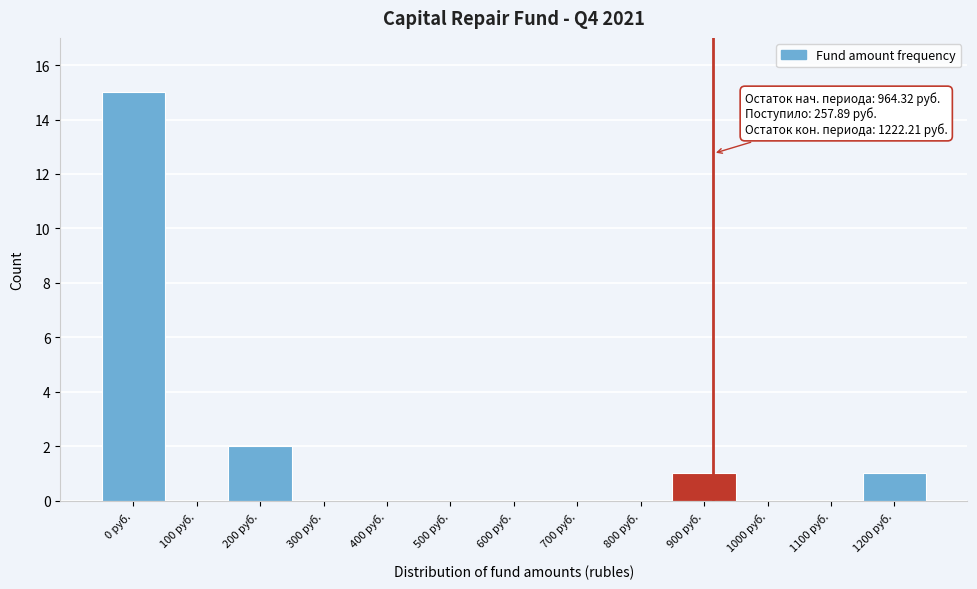

Reading left to right, transcribe all the data shown in this chart.

0 руб.=15	100 руб.=0	200 руб.=2	300 руб.=0	400 руб.=0	500 руб.=0	600 руб.=0	700 руб.=0	800 руб.=0	900 руб.=1	1000 руб.=0	1100 руб.=0	1200 руб.=1